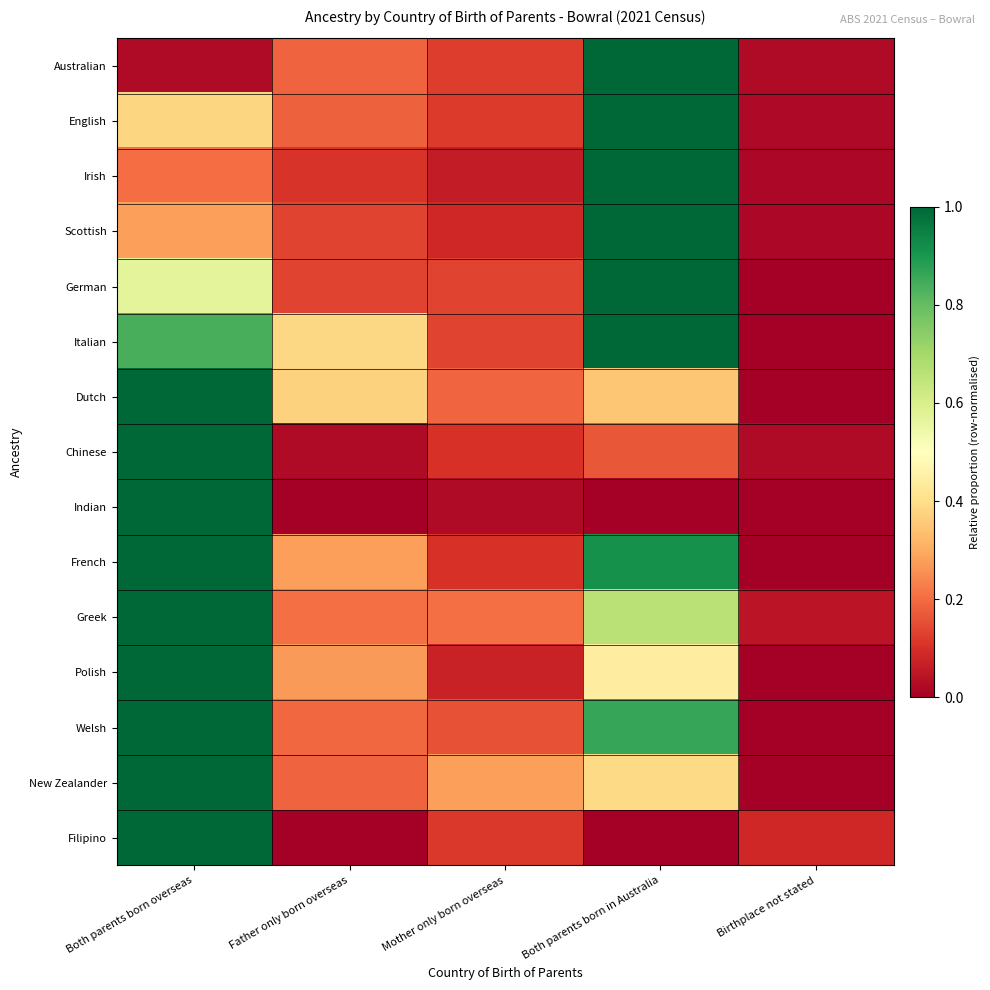

Which label corresponds to the smallest value in the chart?

Birthplace not stated